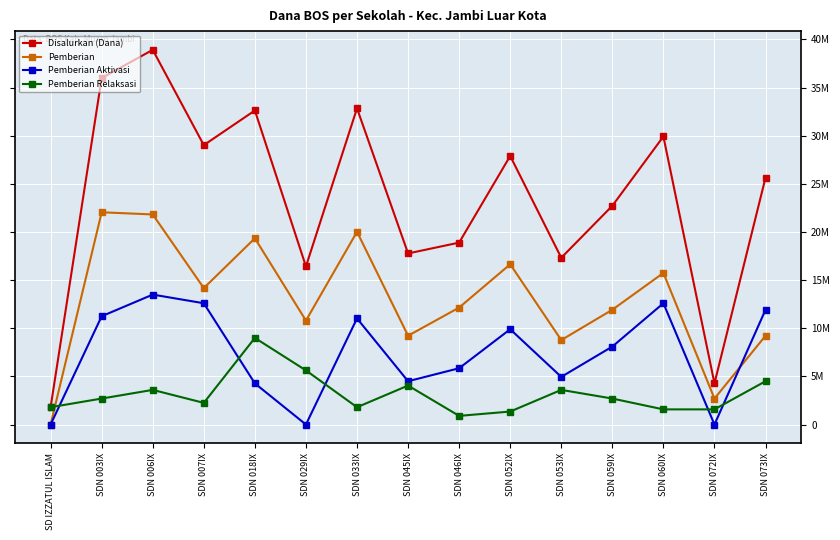

At which label does Disalurkan (Dana) reach its peak?

SDN 006IX